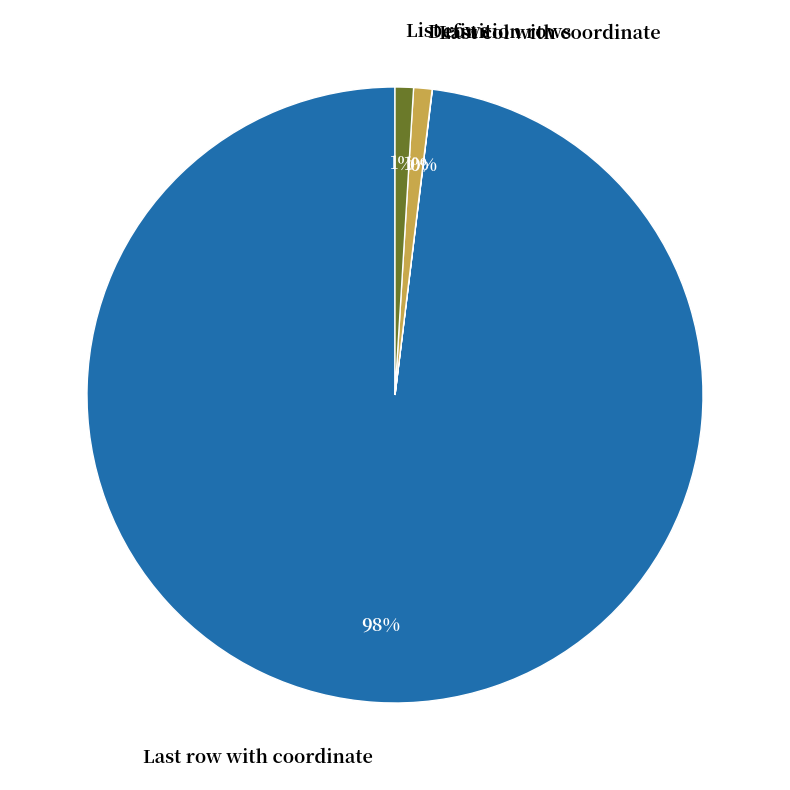

Does any single category account for the majority?

Yes